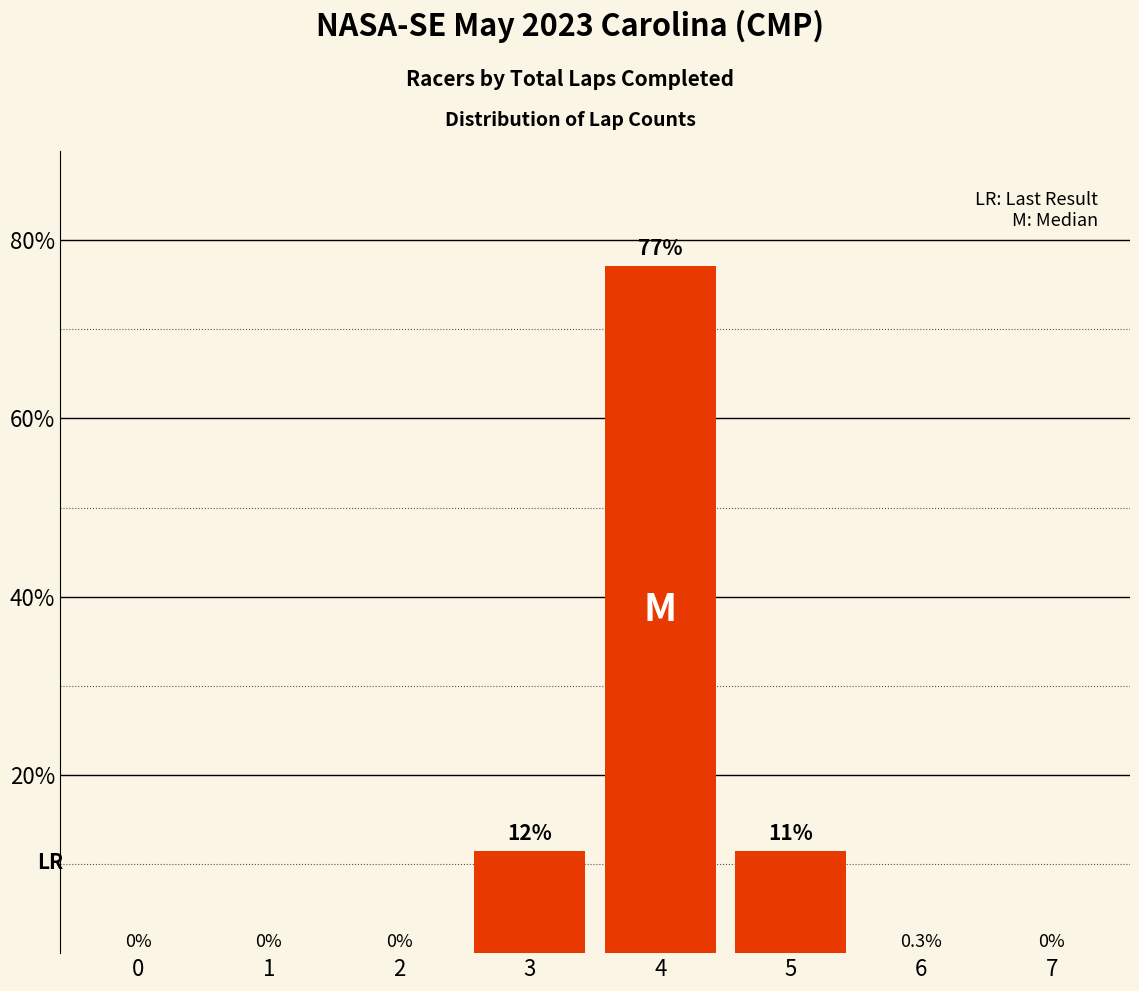

Which has a higher value, 4 or 5?

4